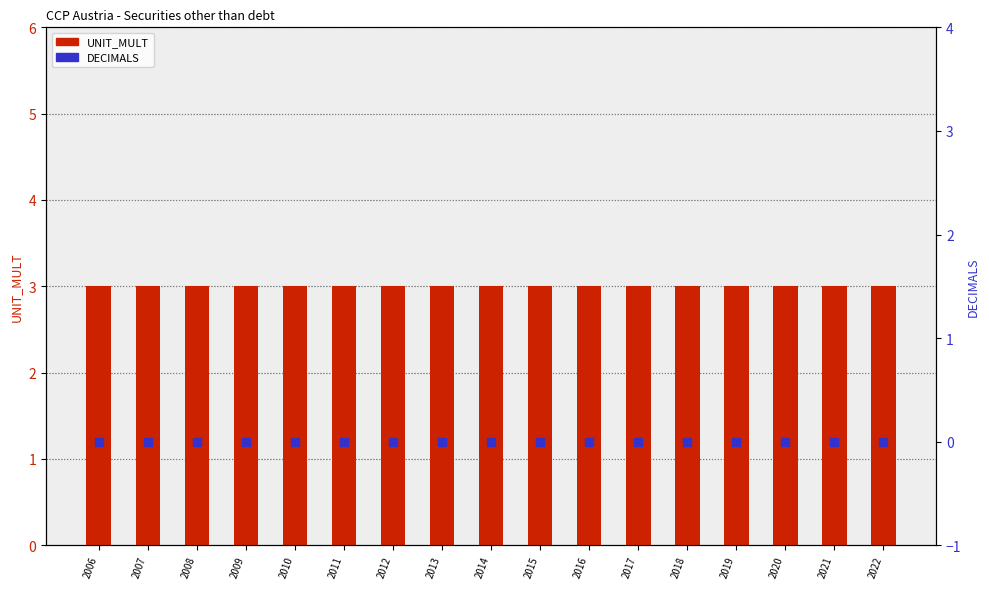

Which series contains the lowest Y value?

DECIMALS